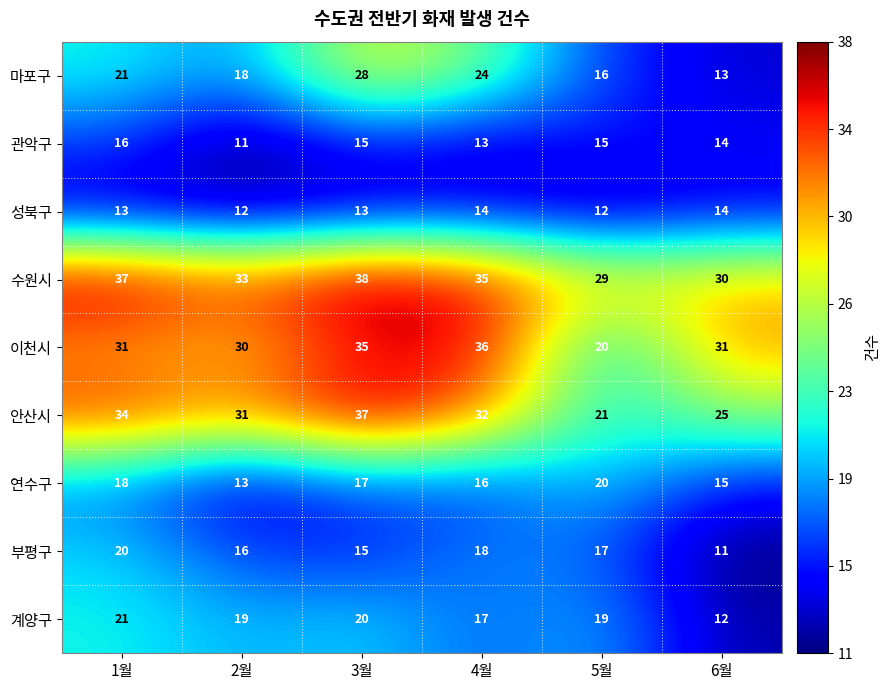

What is the spread (max minus min) of values at 6월?

20